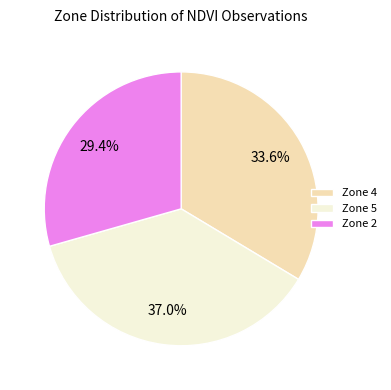

Which category has the smallest portion of the pie?

Zone 2